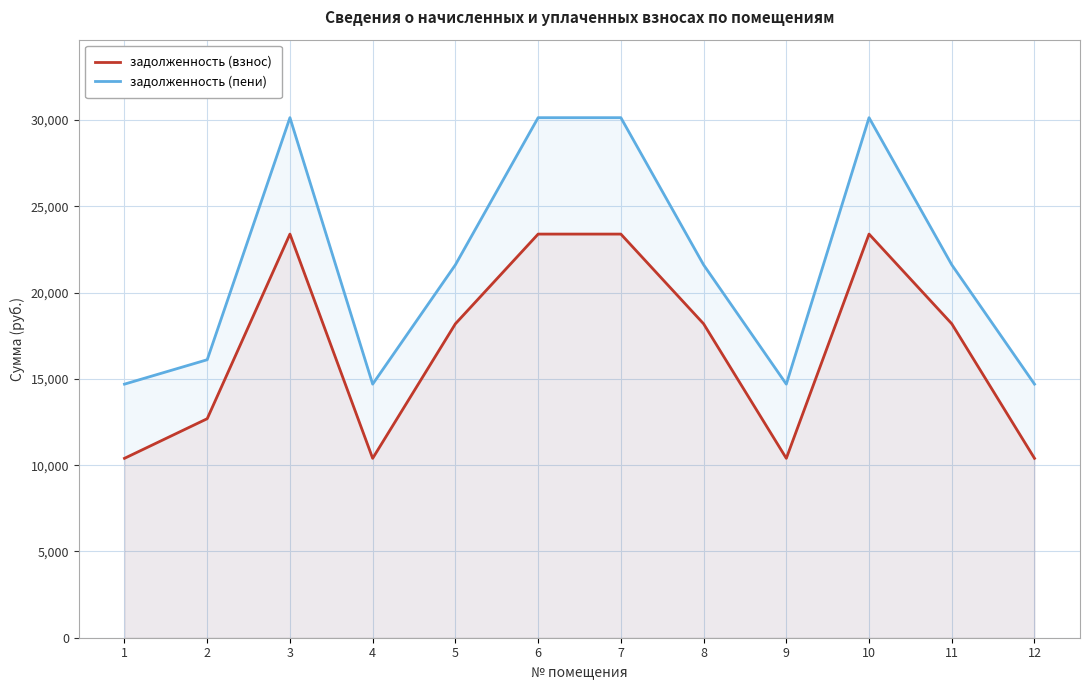

What is the difference between the highest and lowest values at 1?

4298.9